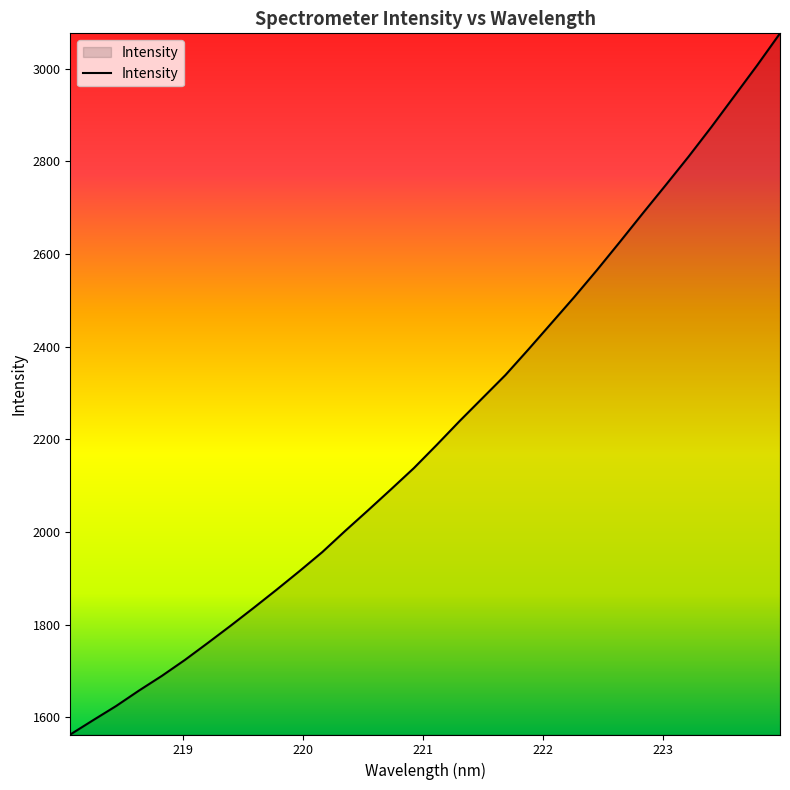

How many lines are shown in the chart?

1